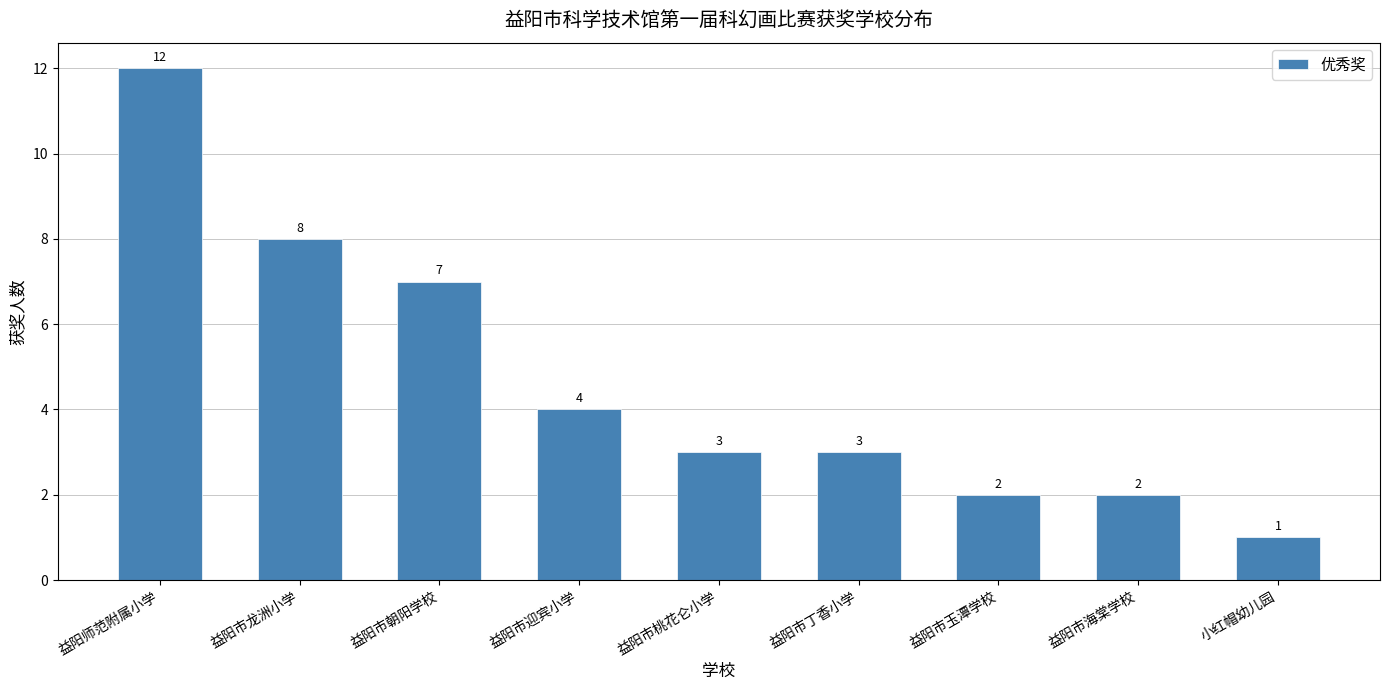

What position from the left is 益阳市海棠学校?

8